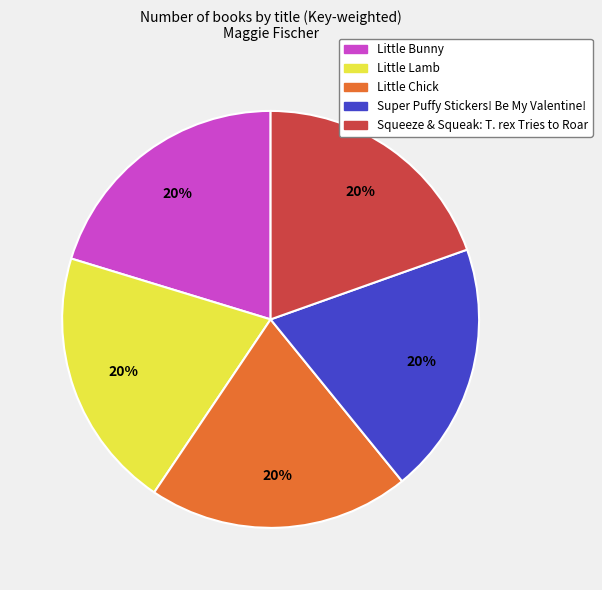

To the nearest percent, what portion does Little Lamb represent?

20%